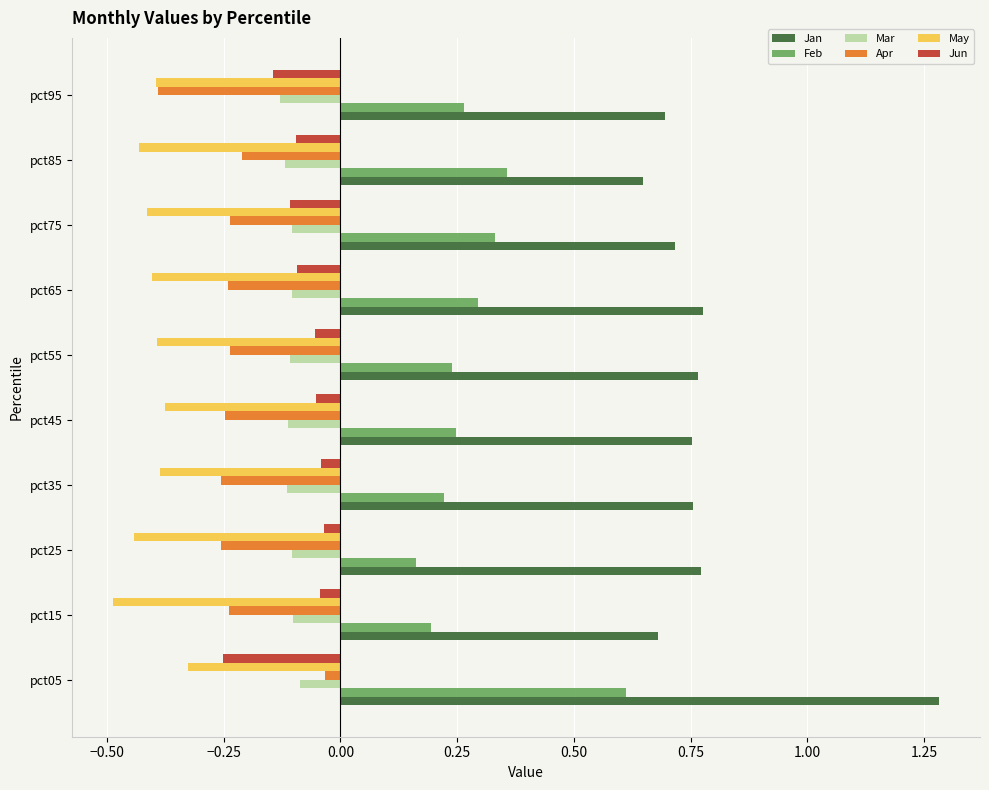

At how many categories does at least one series exceed 0?

10